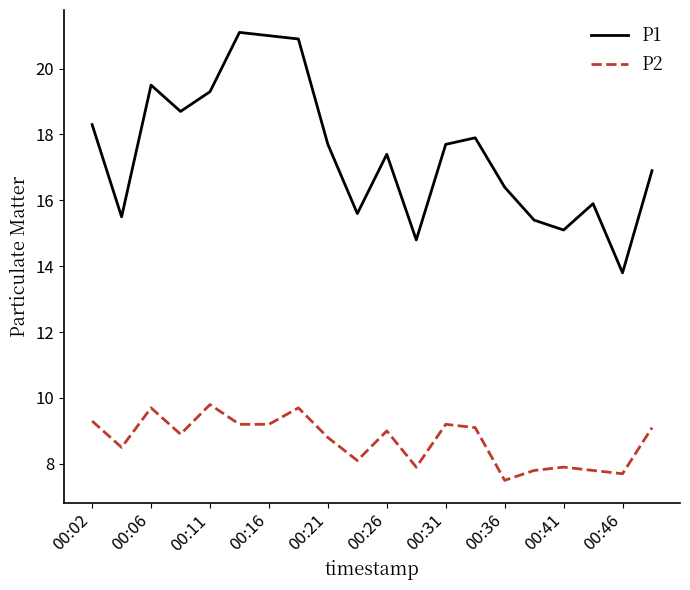

Which series has the largest total across all categories?

P1